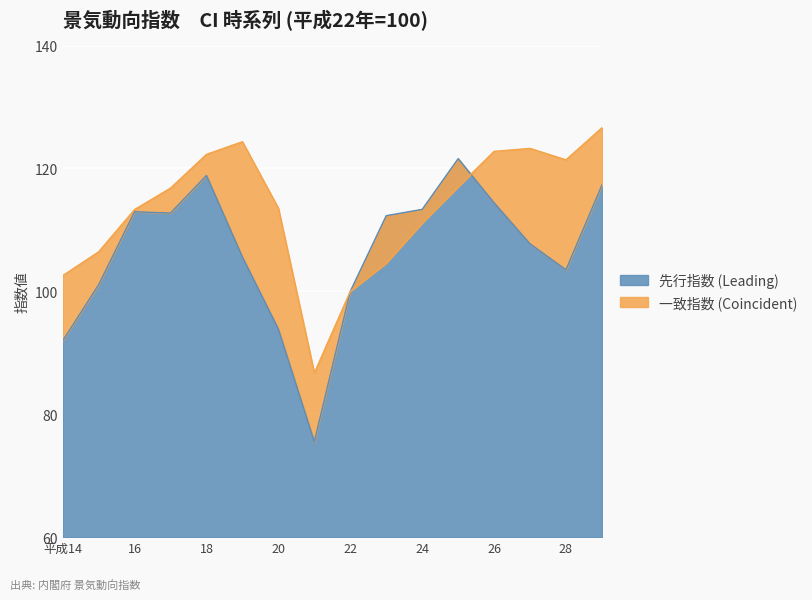

Rank the series at 27 from highest to lowest value.

一致指数 (Coincident), 先行指数 (Leading)